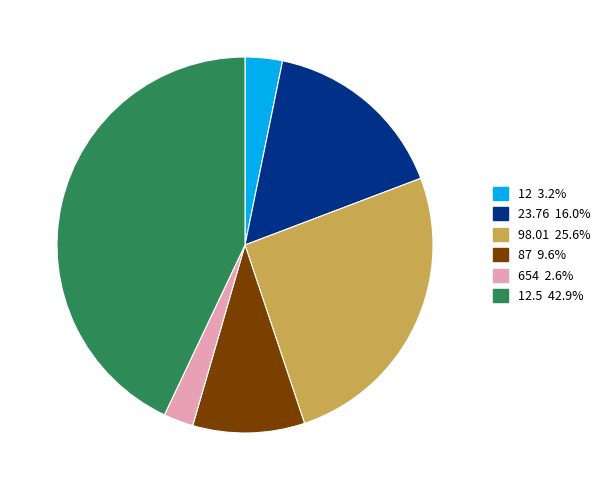

How many segments does this pie chart have?

6